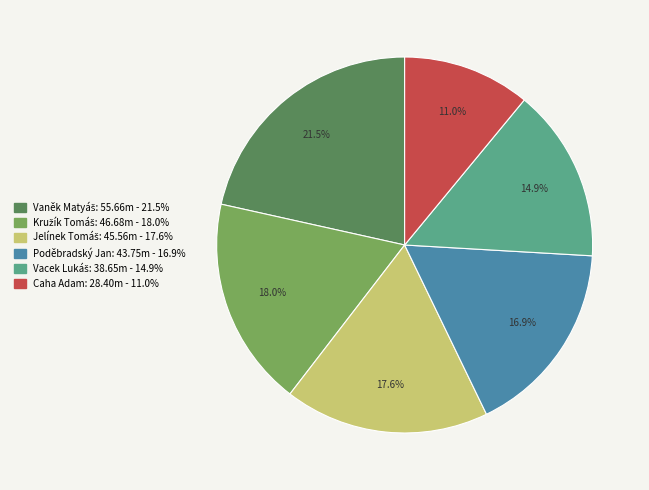

Does Caha Adam represent more than half of the total?

No